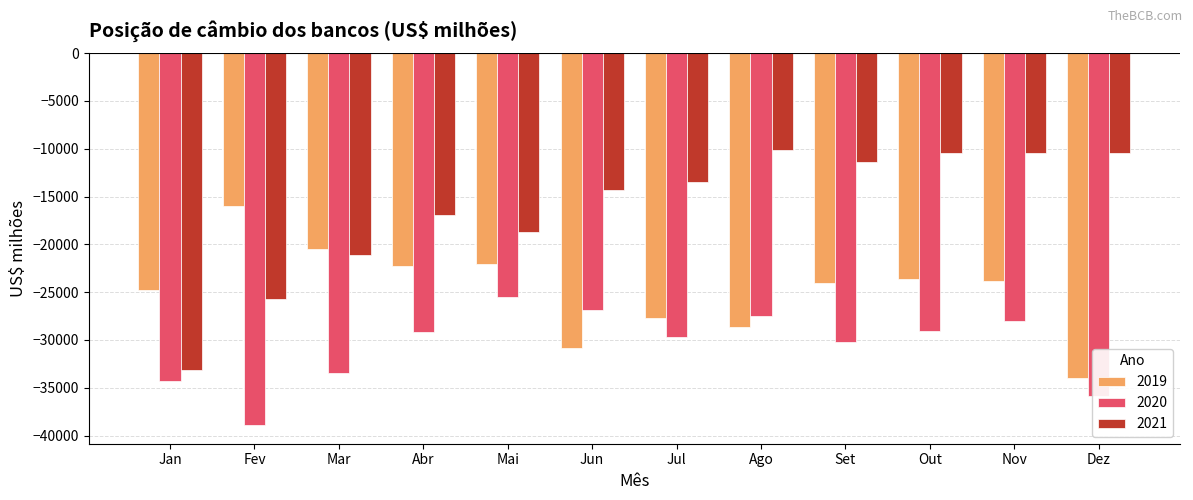

What is the spread (max minus min) of values at Dez?

25384.7